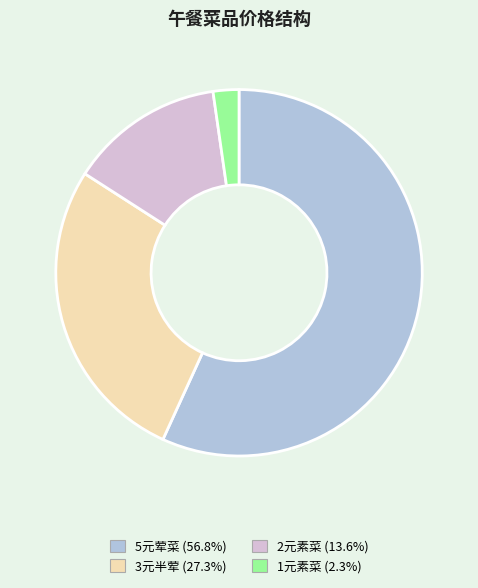

Is there any slice that represents more than half of the pie?

Yes